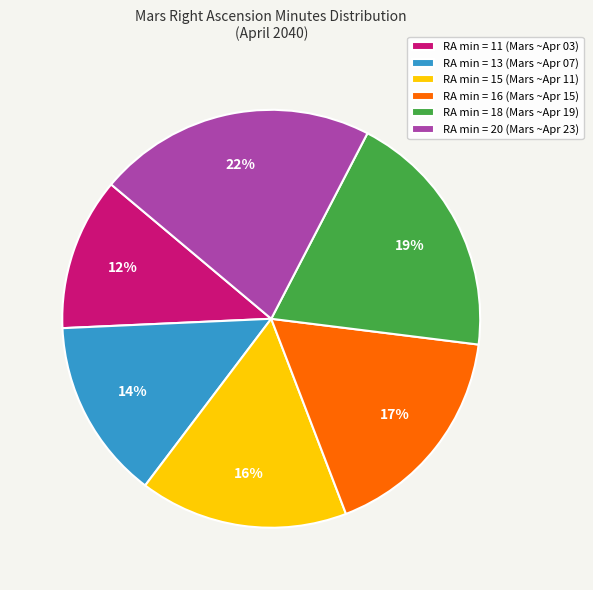

Do RA min = 20 (Mars ~Apr 23) and RA min = 11 (Mars ~Apr 03) together represent more than half of the pie?

No